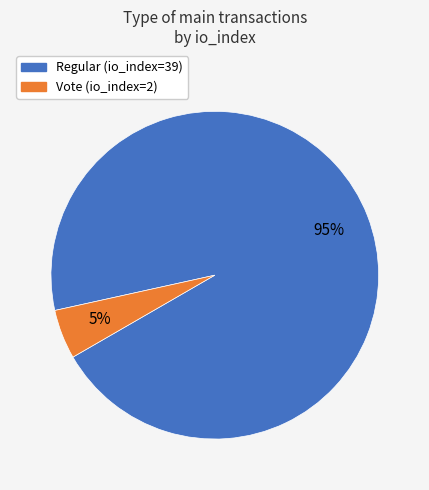

How many slices are in this pie chart?

2